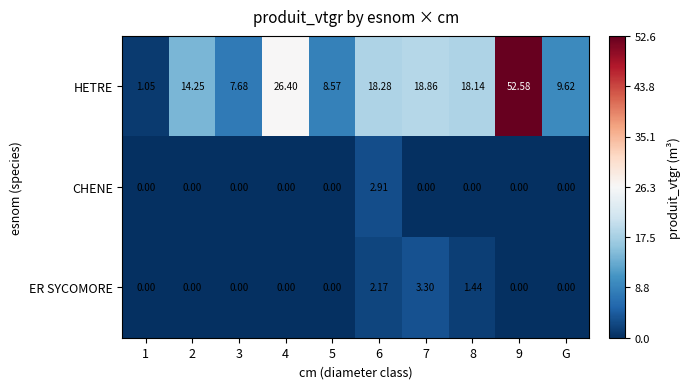

Which category has the highest value across all series?

9